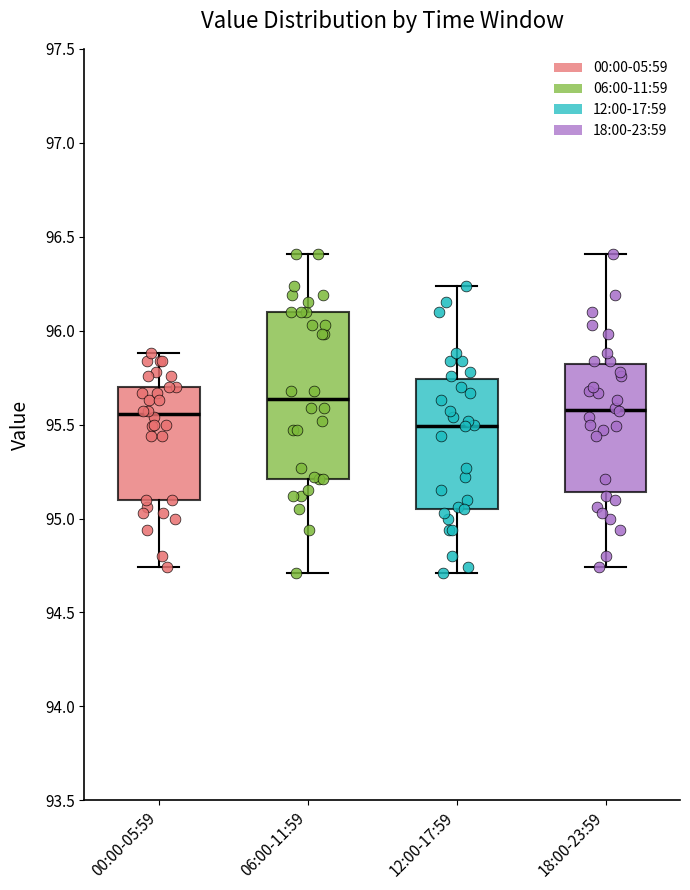

Reading left to right, read every box against the y-axis: the position of its median line, the range the box covers, and the ends of its whiskers. The values are not printed on the chart, so give them approximately, as read against the axis.

00:00-05:59: median 95.55, box 95.10 to 95.70, whiskers 94.75 to 95.90
06:00-11:59: median 95.65, box 95.20 to 96.10, whiskers 94.70 to 96.40
12:00-17:59: median 95.50, box 95.05 to 95.75, whiskers 94.70 to 96.25
18:00-23:59: median 95.60, box 95.15 to 95.85, whiskers 94.75 to 96.40